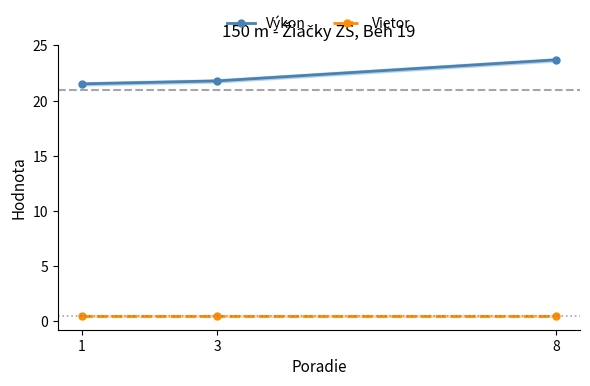

Rank the series at 1 from lowest to highest value.

Vietor, Výkon